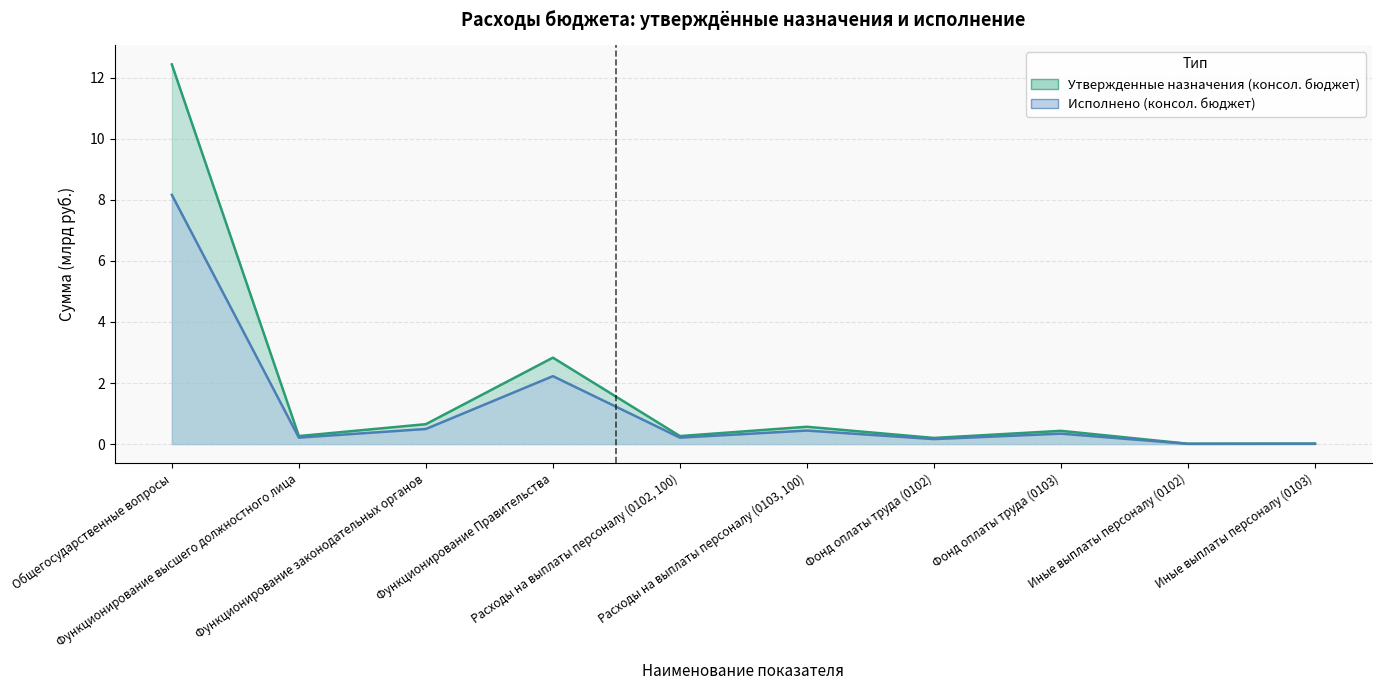

What is the sum of all Утвержденные назначения (консол. бюджет) values?

17.7